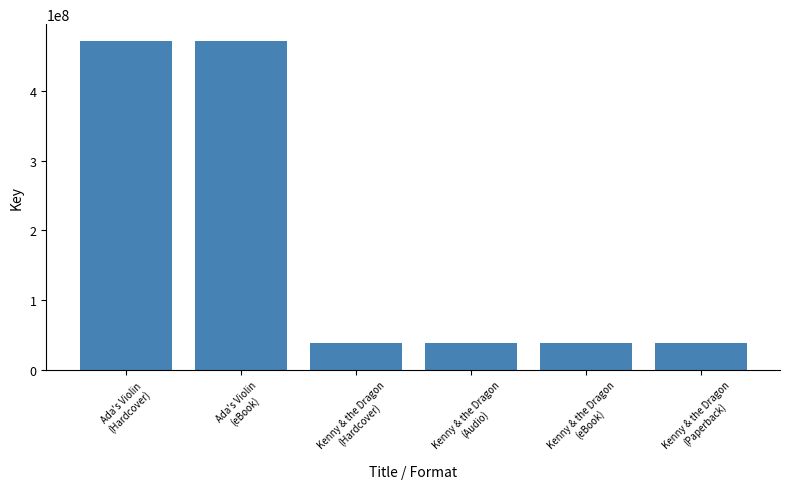

Are the bars grouped side by side (vs. stacked)?

No